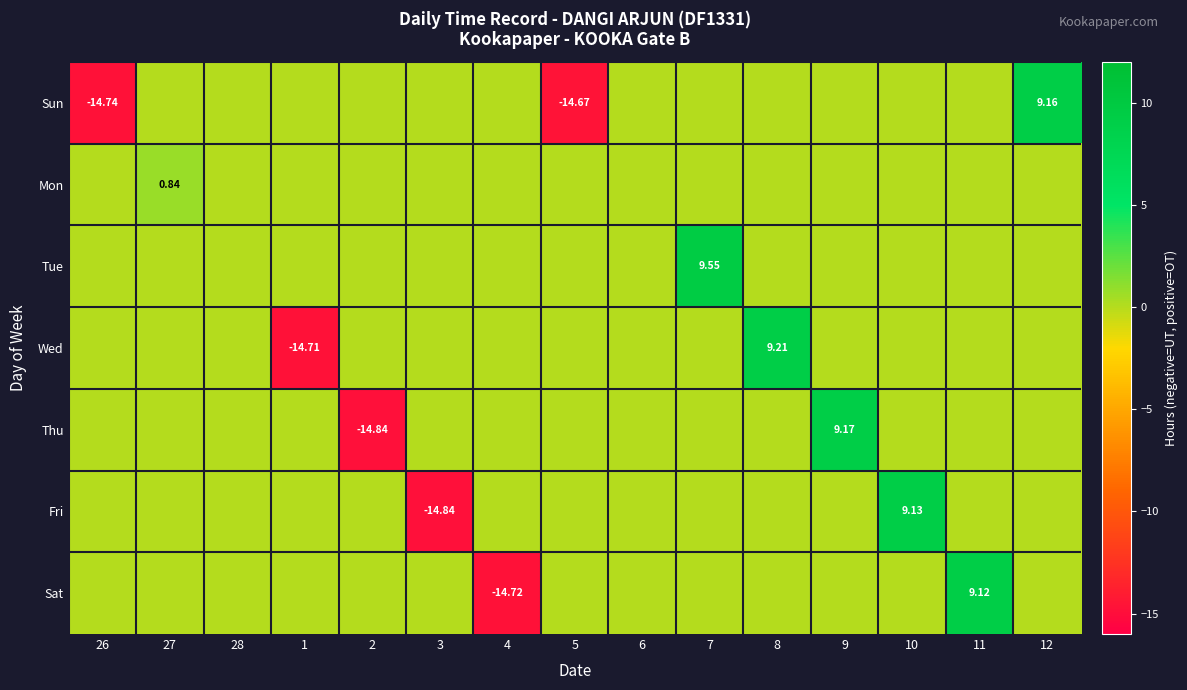

What is the difference between the highest and lowest values at 10?

9.1